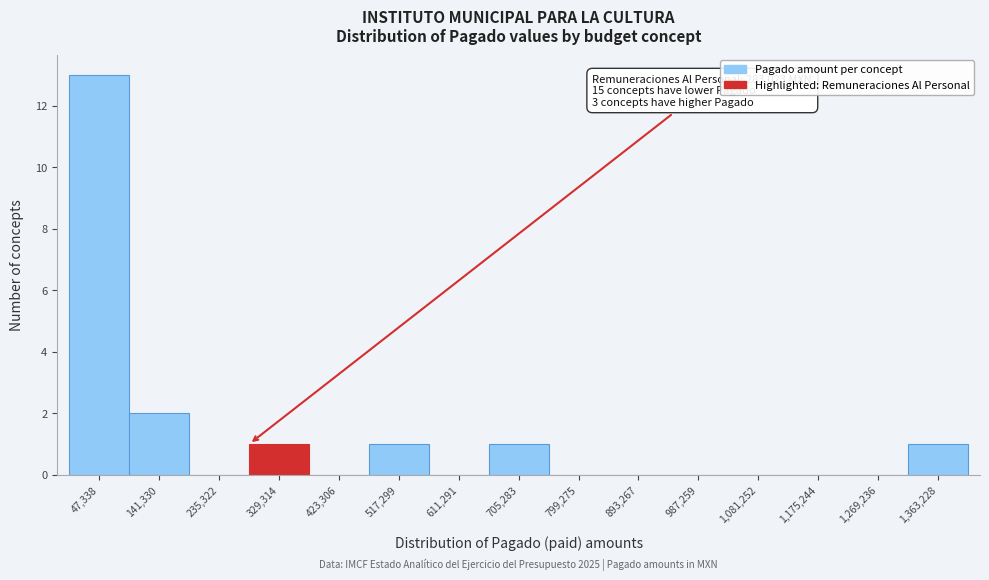

Which range on the x-axis has the tallest bar?

0 to 90000